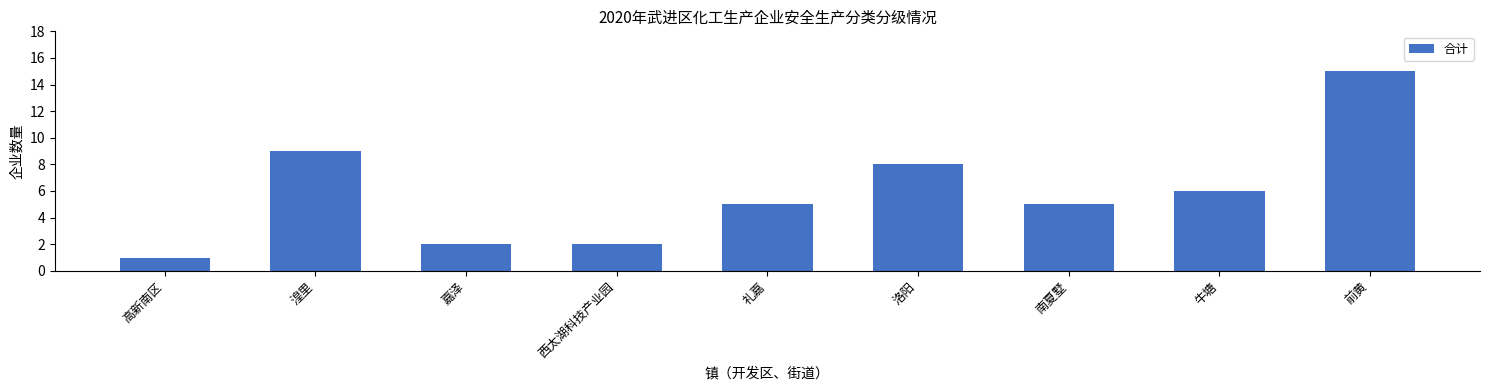

What is the ratio of the value at 礼嘉 to the value at 西太湖科技产业园?

2.5